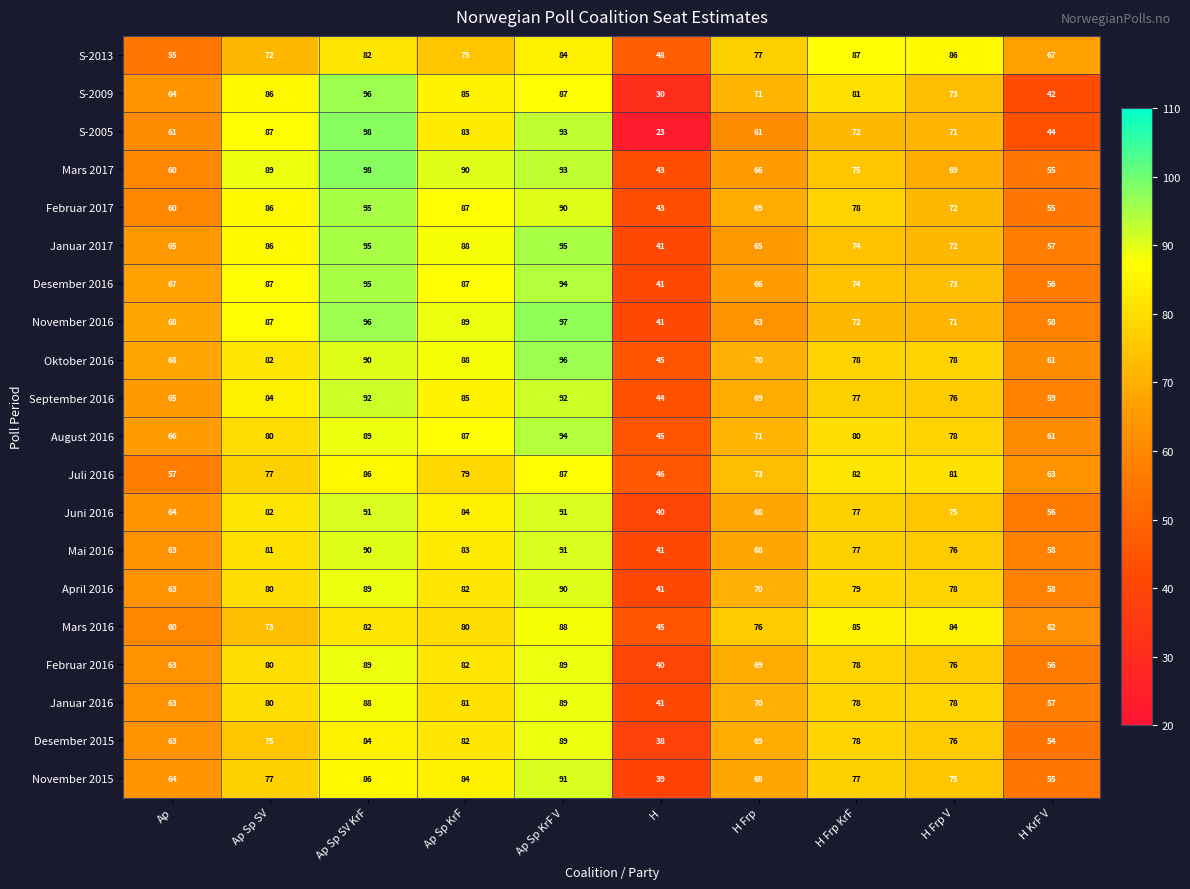

Which series has the widest spread of values?

S-2005